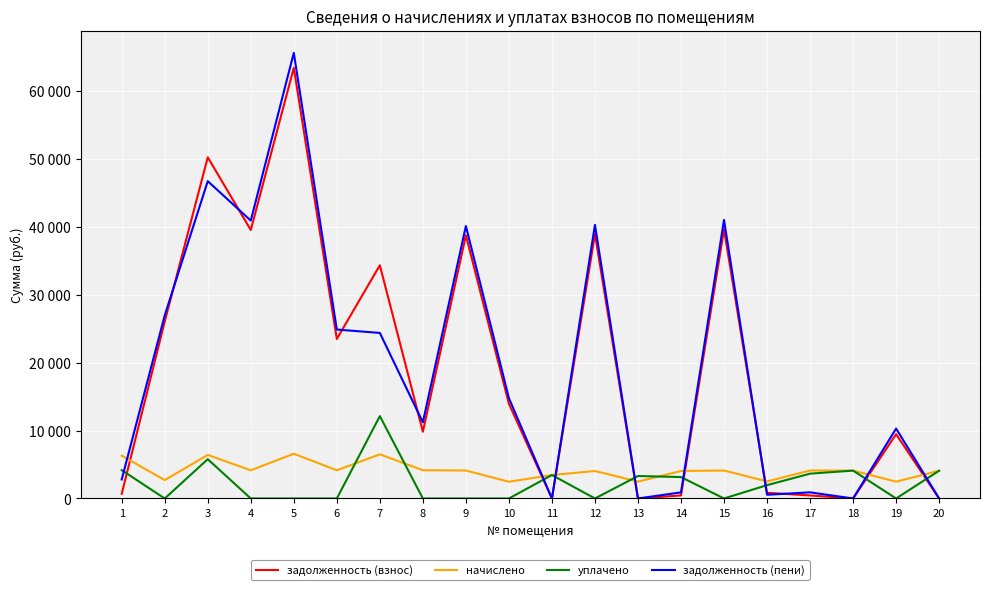

What are all the series names shown in the legend?

задолженность (взнос), начислено, уплачено, задолженность (пени)